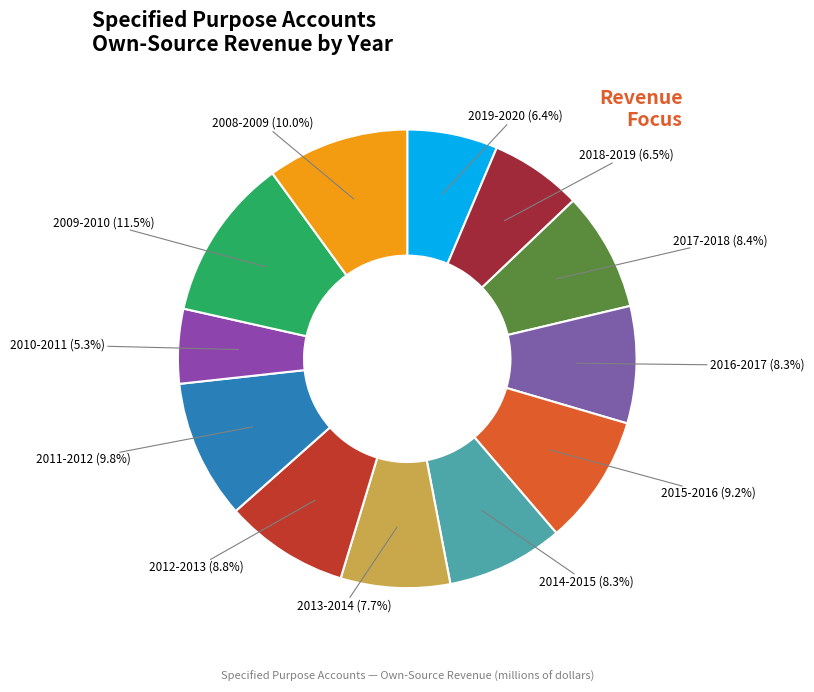

What is the ratio of the value at 2011-2012 to the value at 2019-2020?

1.5